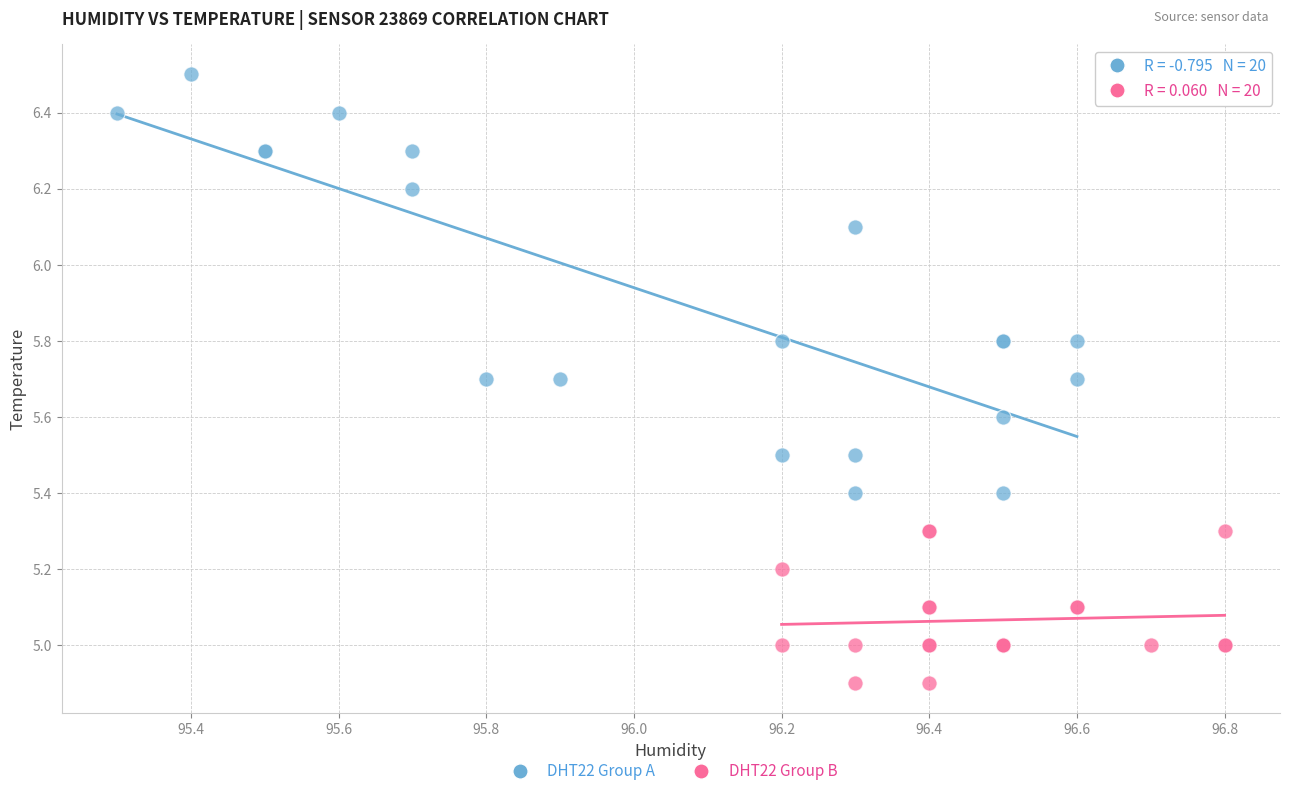

Which series contains the highest Y value?

DHT22 Group A